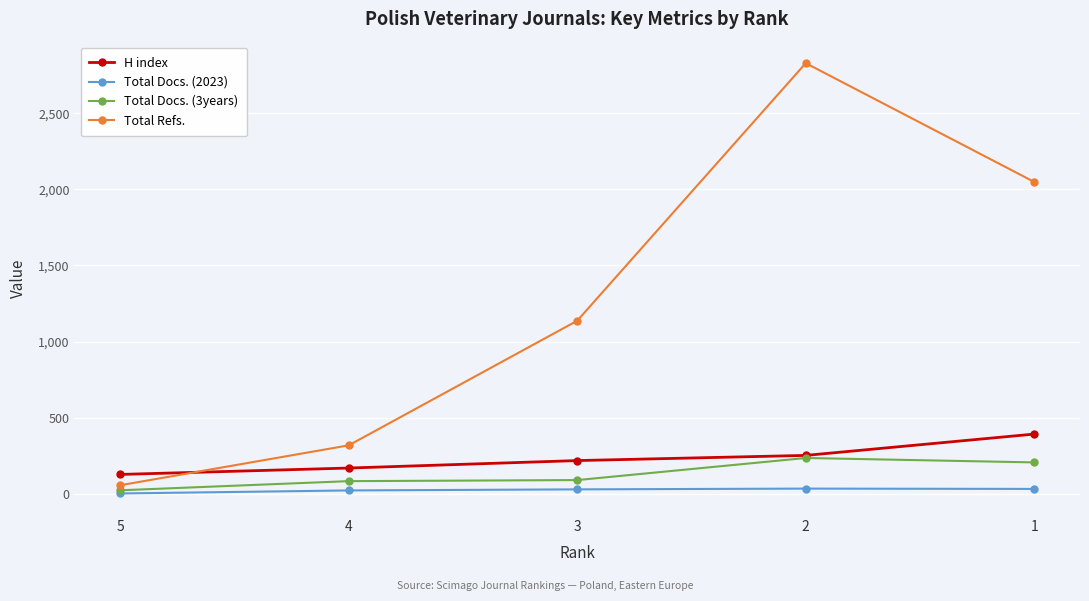

At how many categories does at least one series exceed 2292?

1